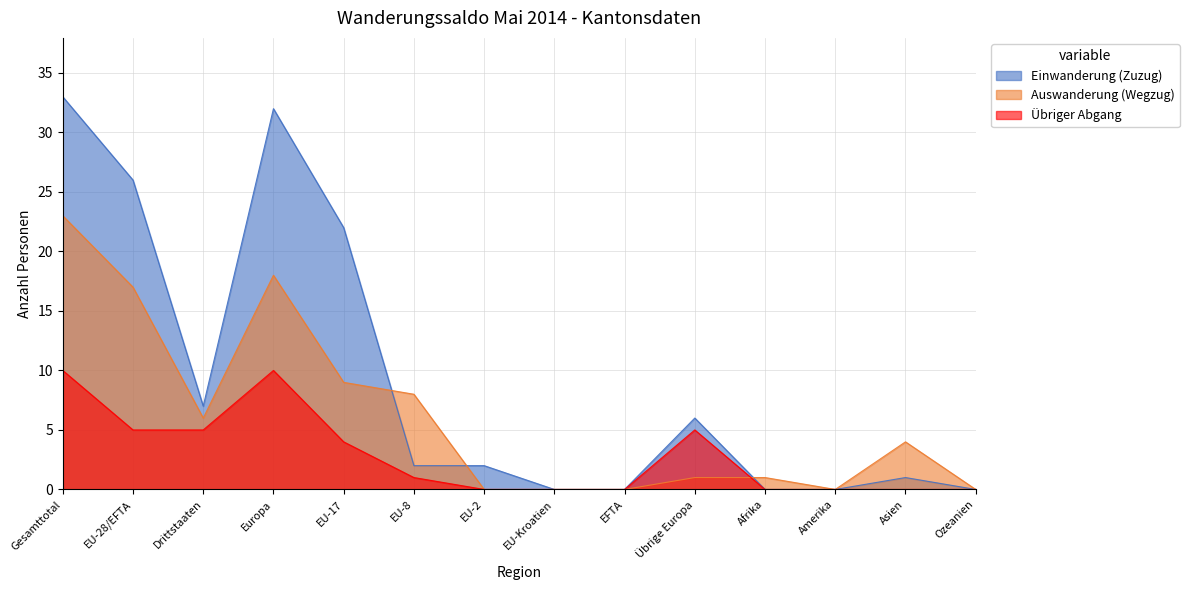

What position from the right is Ozeanien?

1